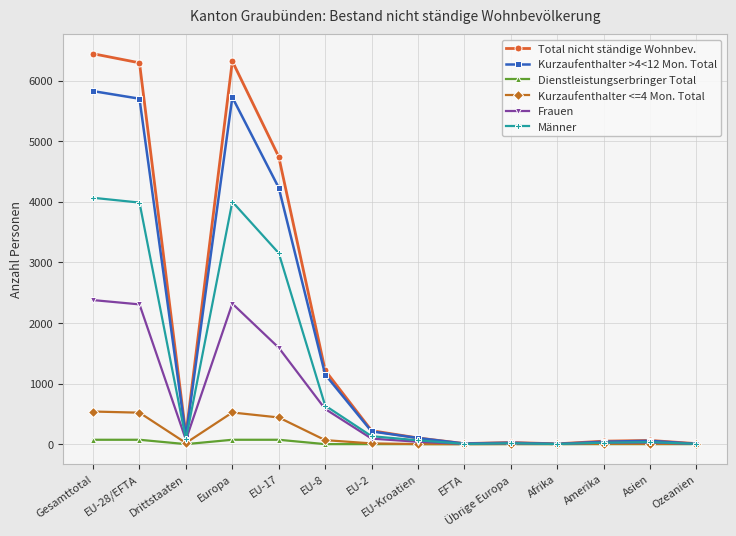

Which series has the largest total across all categories?

Total nicht ständige Wohnbev.